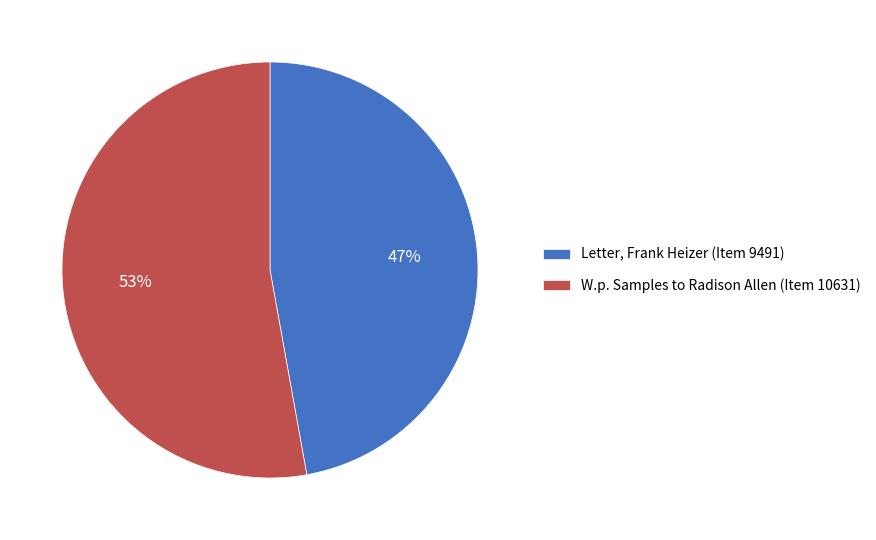

Is the sum of Letter, Frank Heizer (Item 9491) and W.p. Samples to Radison Allen (Item 10631) greater than half?

Yes